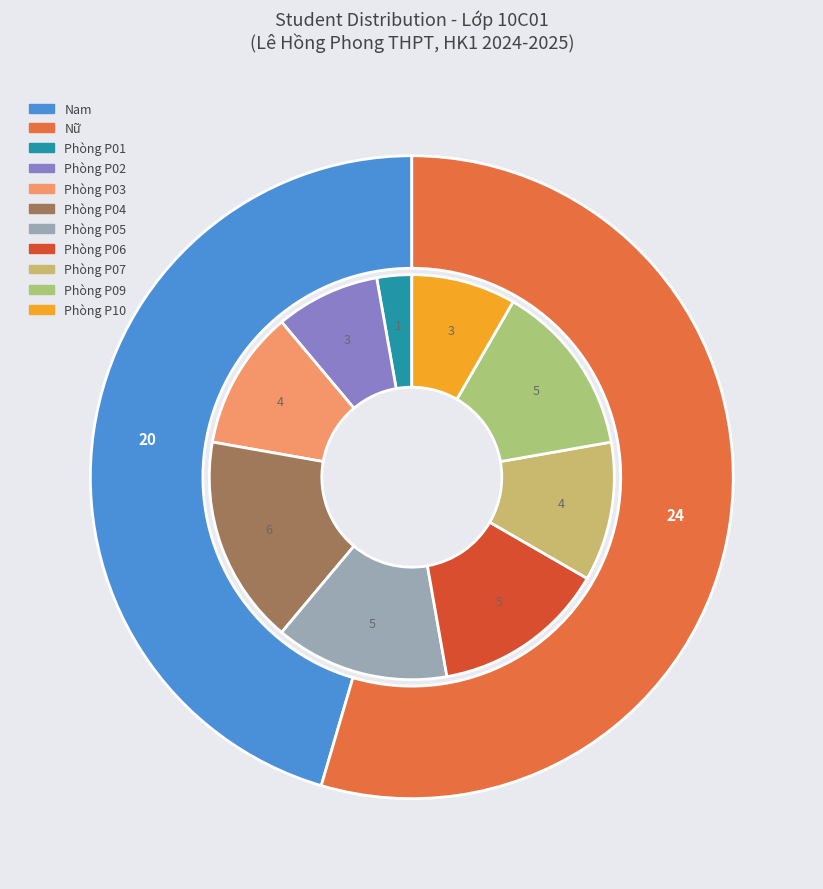

What is the smallest slice in the pie chart?

Nam